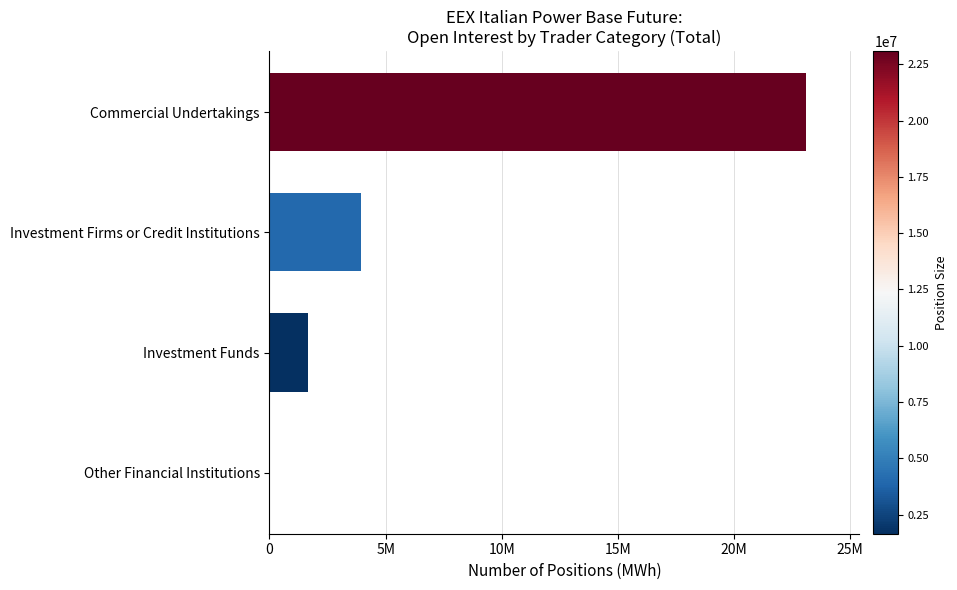

How many series are shown in this chart?

1